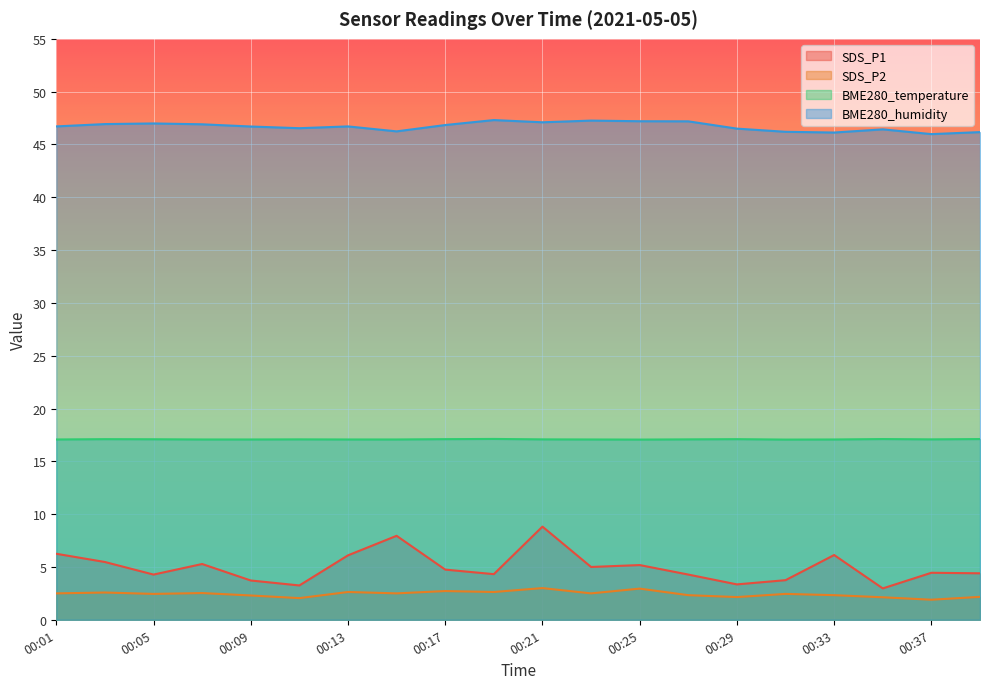

Reading left to right, transcribe all the data shown in this chart.

SDS_P1: 6.2	5.5	4.3	5.3	3.7	3.2	6.1	8.0	4.8	4.3	8.8	5.0	5.2	4.3	3.4	3.8	6.1	3.0	4.5	4.4
SDS_P2: 2.5	2.6	2.5	2.5	2.3	2.0	2.6	2.5	2.7	2.6	3.0	2.5	3.0	2.3	2.1	2.5	2.3	2.1	1.9	2.2
BME280_temperature: 17.1	17.1	17.1	17.1	17.1	17.1	17.1	17.1	17.1	17.1	17.1	17.1	17.1	17.1	17.1	17.1	17.1	17.1	17.1	17.1
BME280_humidity: 46.7	46.9	47.0	46.9	46.7	46.5	46.7	46.2	46.8	47.3	47.1	47.3	47.2	47.2	46.5	46.2	46.1	46.4	46.0	46.2